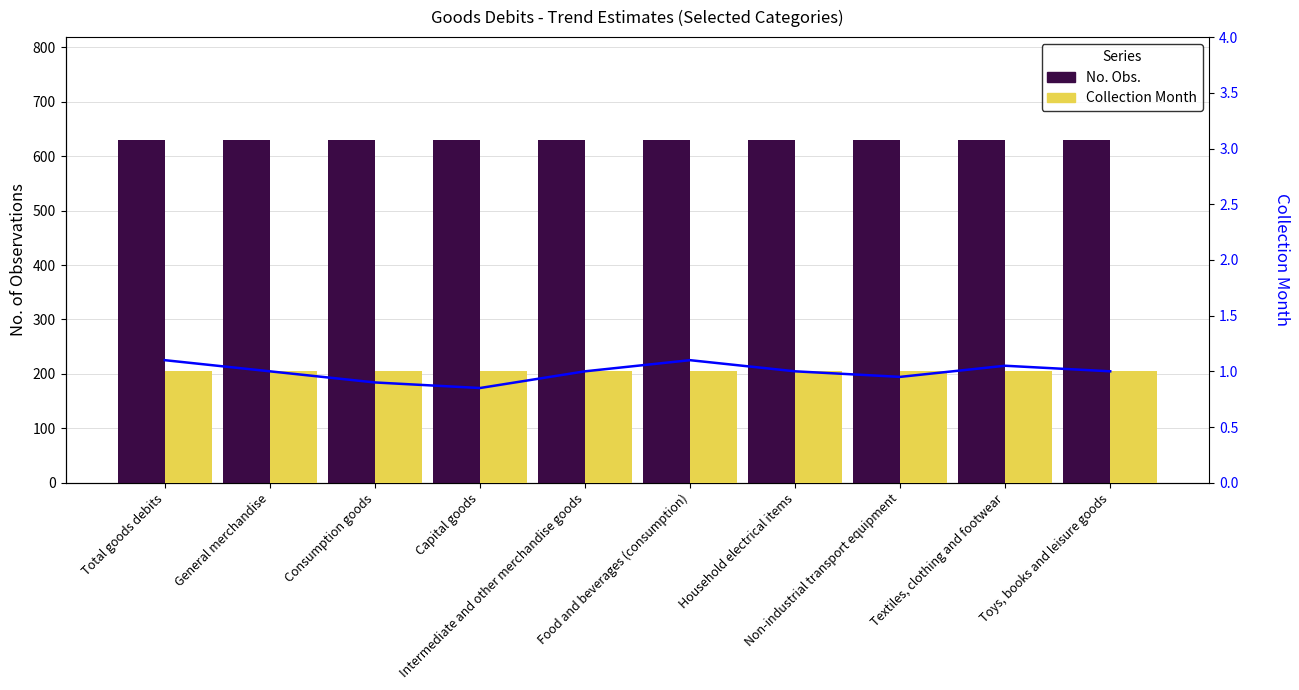

Reading left to right, list all the values displayed in this chart.

No. Obs.: Total goods debits=630.0	General merchandise=630.0	Consumption goods=630.0	Capital goods=630.0	Intermediate and other merchandise goods=630.0	Food and beverages (consumption)=630.0	Household electrical items=630.0	Non-industrial transport equipment=630.0	Textiles, clothing and footwear=630.0	Toys, books and leisure goods=630.0
Trend line: Total goods debits=1.1	General merchandise=1.0	Consumption goods=0.9	Capital goods=0.8	Intermediate and other merchandise goods=1.0	Food and beverages (consumption)=1.1	Household electrical items=1.0	Non-industrial transport equipment=0.9	Textiles, clothing and footwear=1.1	Toys, books and leisure goods=1.0
Collection Month: Total goods debits=1.0	General merchandise=1.0	Consumption goods=1.0	Capital goods=1.0	Intermediate and other merchandise goods=1.0	Food and beverages (consumption)=1.0	Household electrical items=1.0	Non-industrial transport equipment=1.0	Textiles, clothing and footwear=1.0	Toys, books and leisure goods=1.0